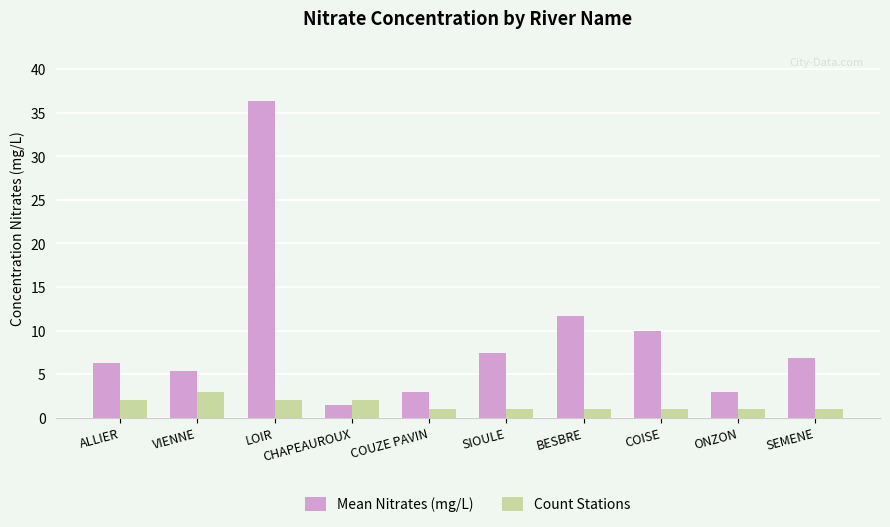

True or false: Count Stations has a value of 4.4 at VIENNE.

False